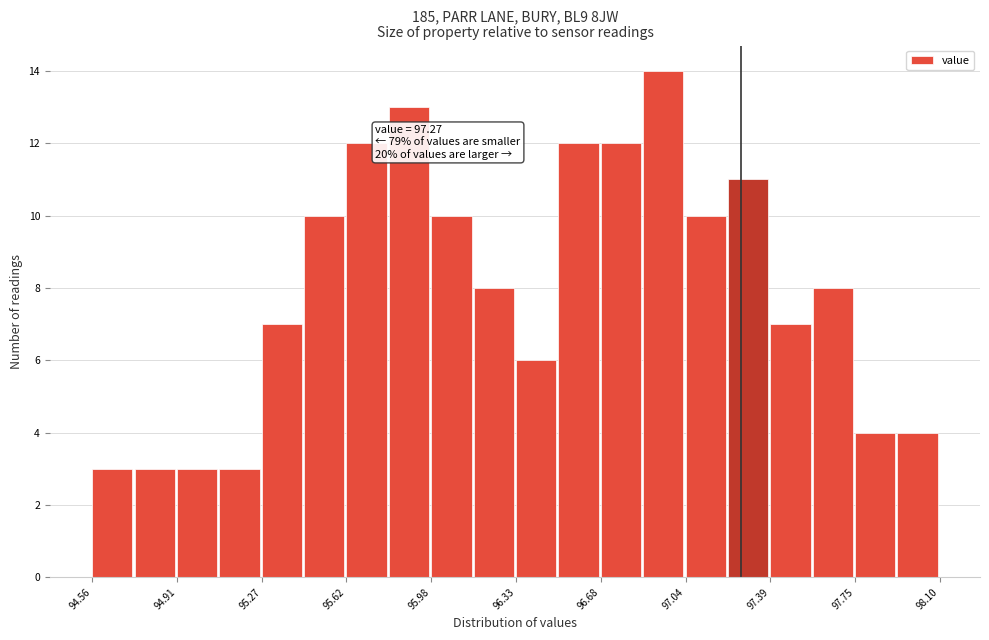

Around what value on the x-axis is the tallest bar? Give the approximate position of its centre, as read against the axis.

96.95